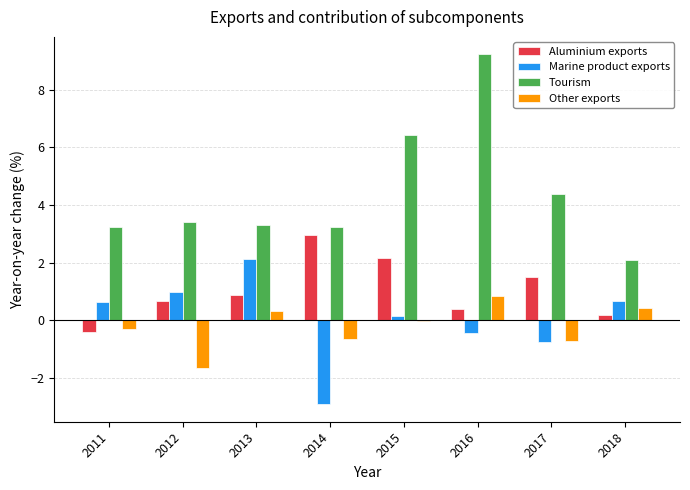

At which category is the sum across all series the highest?

2016